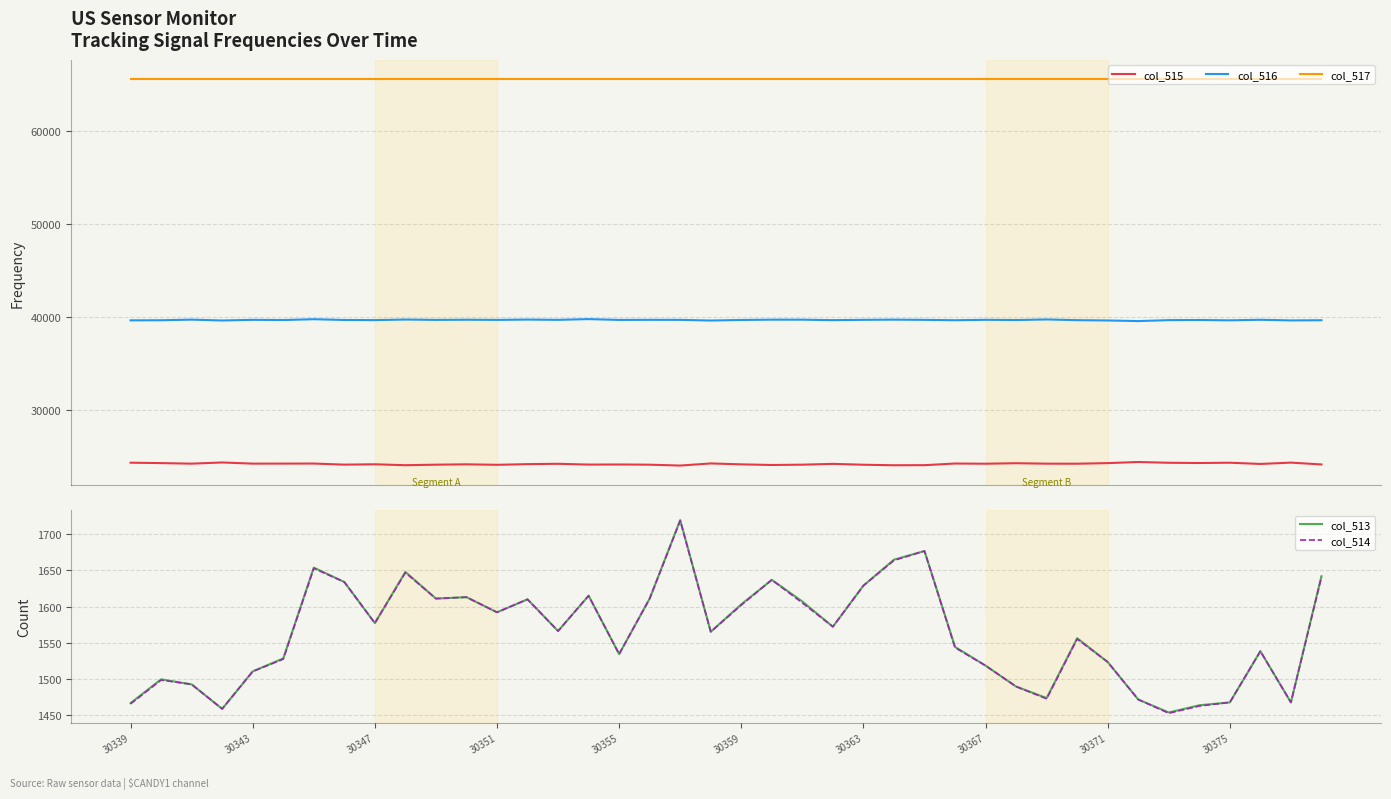

What is the spread (max minus min) of values at 11?

63922